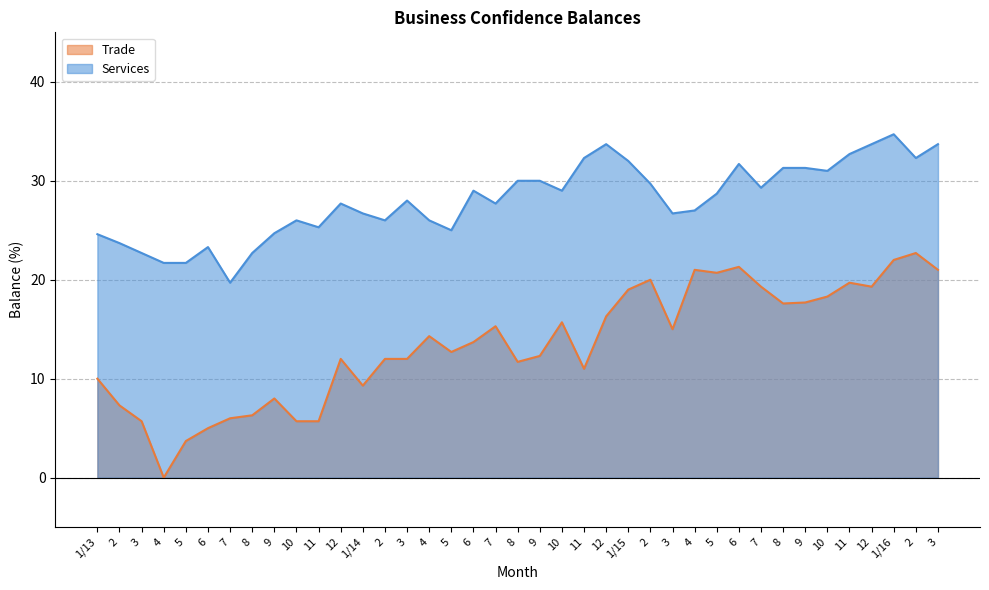

What is the difference between the highest and lowest values at 7?

13.7